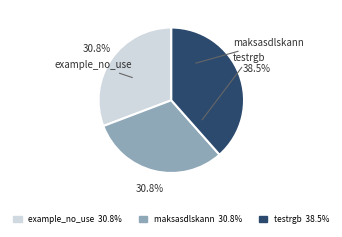

Count the number of slices in the pie.

3